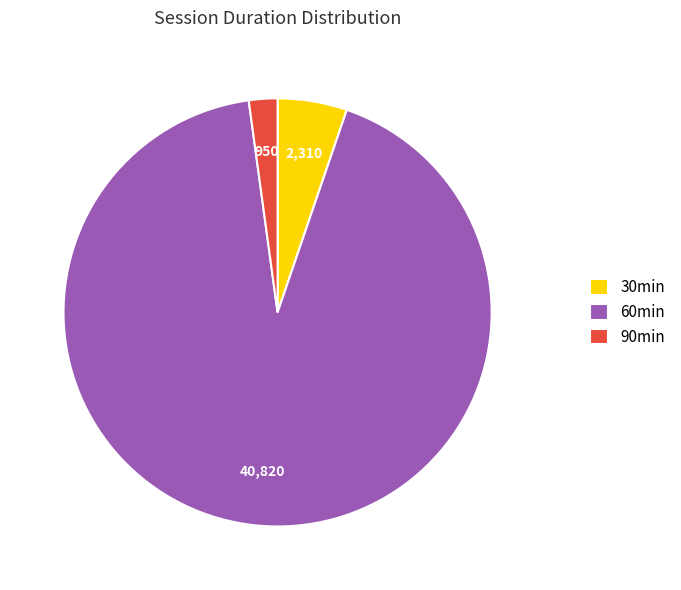

Which has a higher value, 30min or 60min?

60min